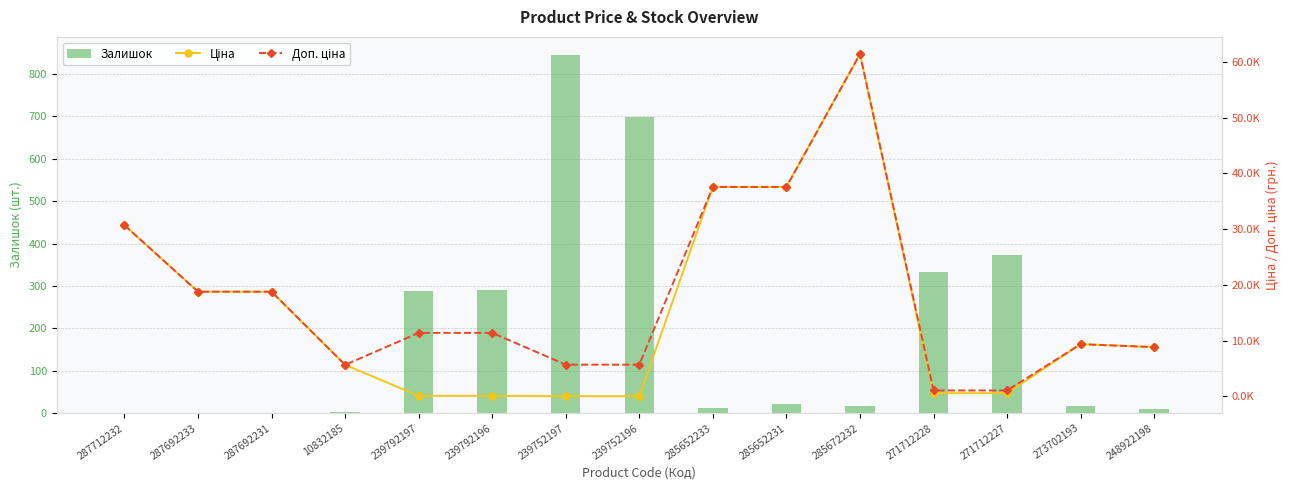

At which label is Доп. ціна closest to 31257?

287712232